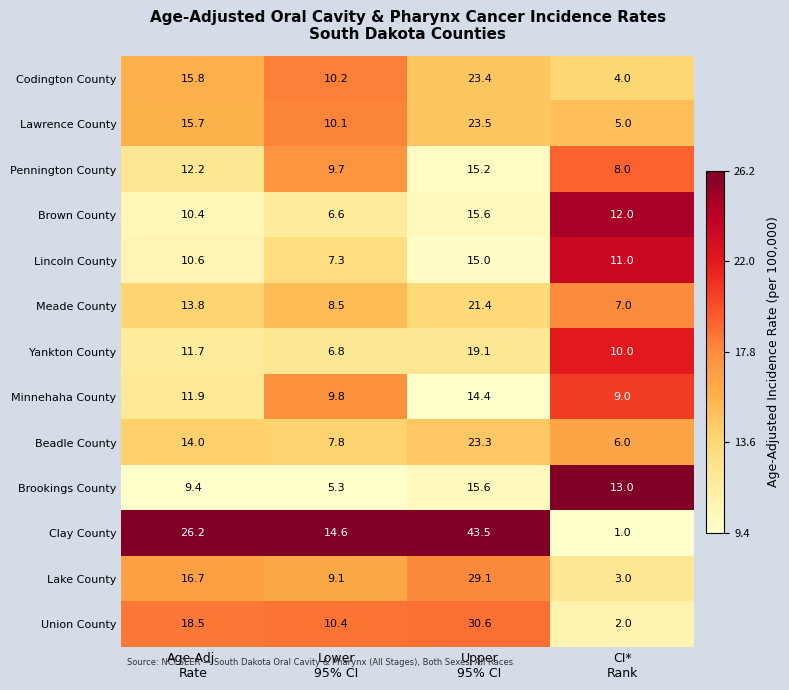

How many categories are shown in the chart?

4